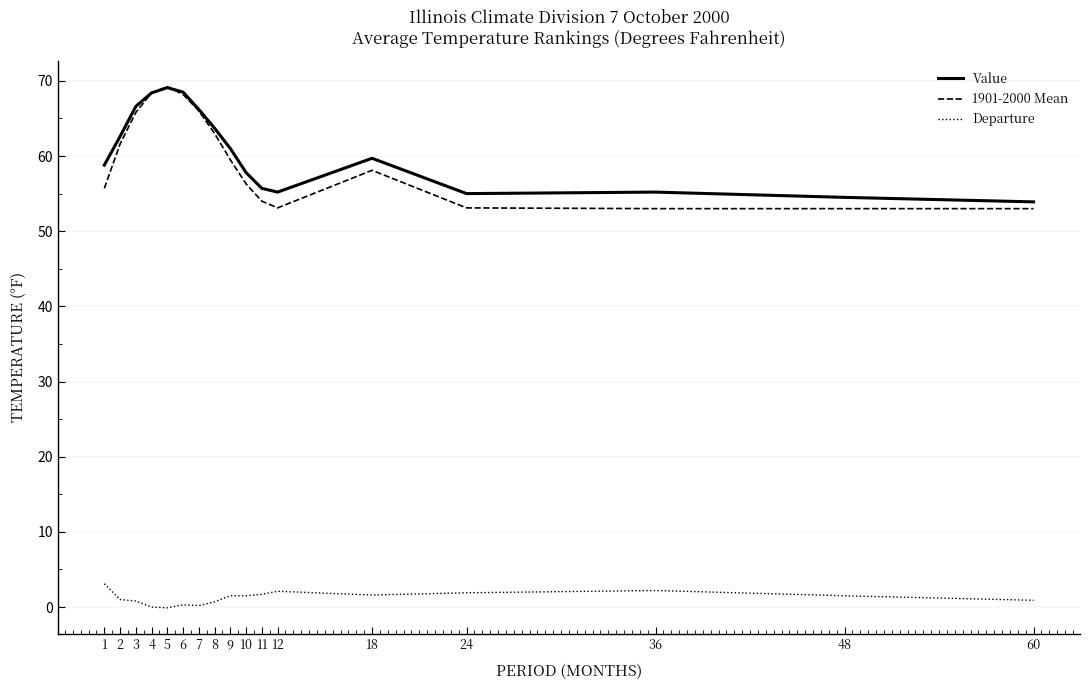

What is the greatest value displayed?

69.2